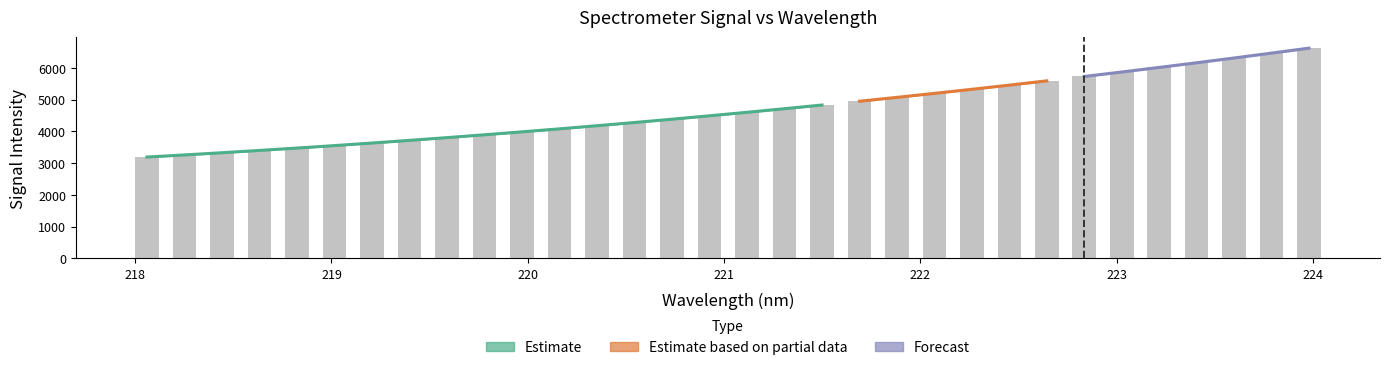

What is the difference between the maximum and minimum values?

3431.0